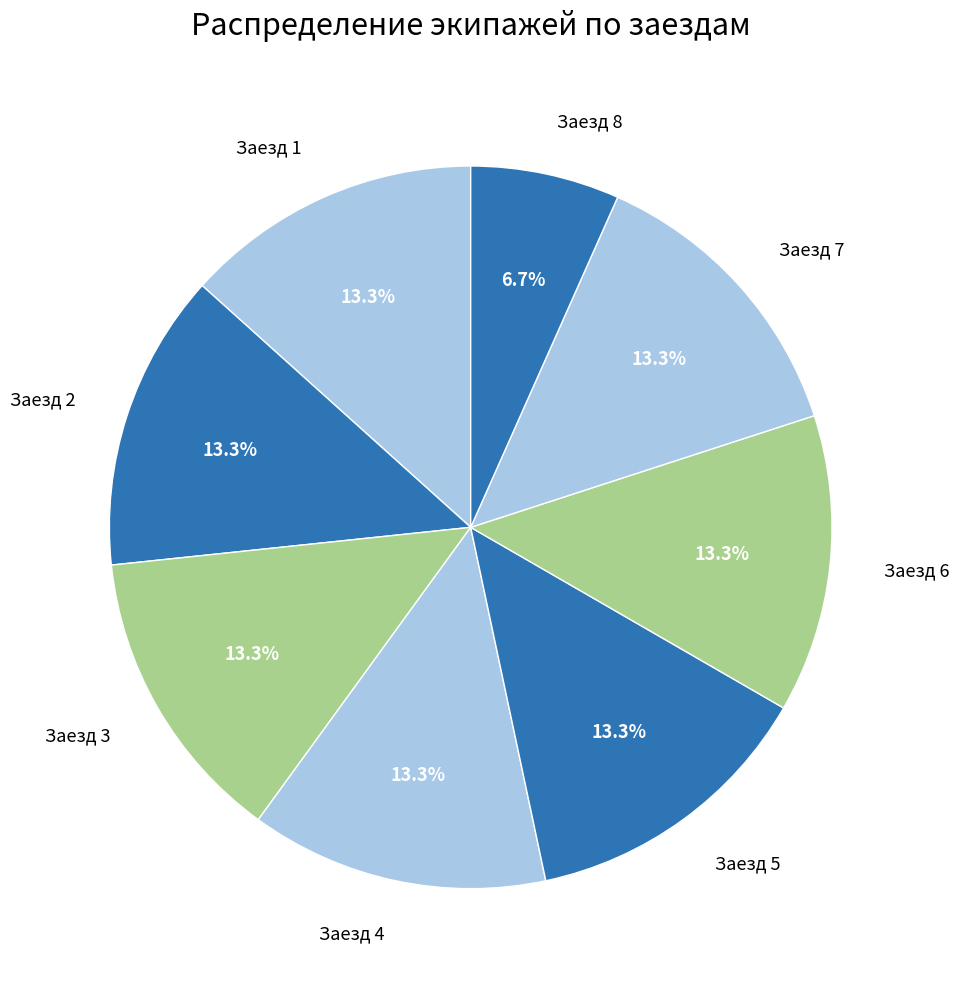

What is the smallest slice in the pie chart?

Заезд 8